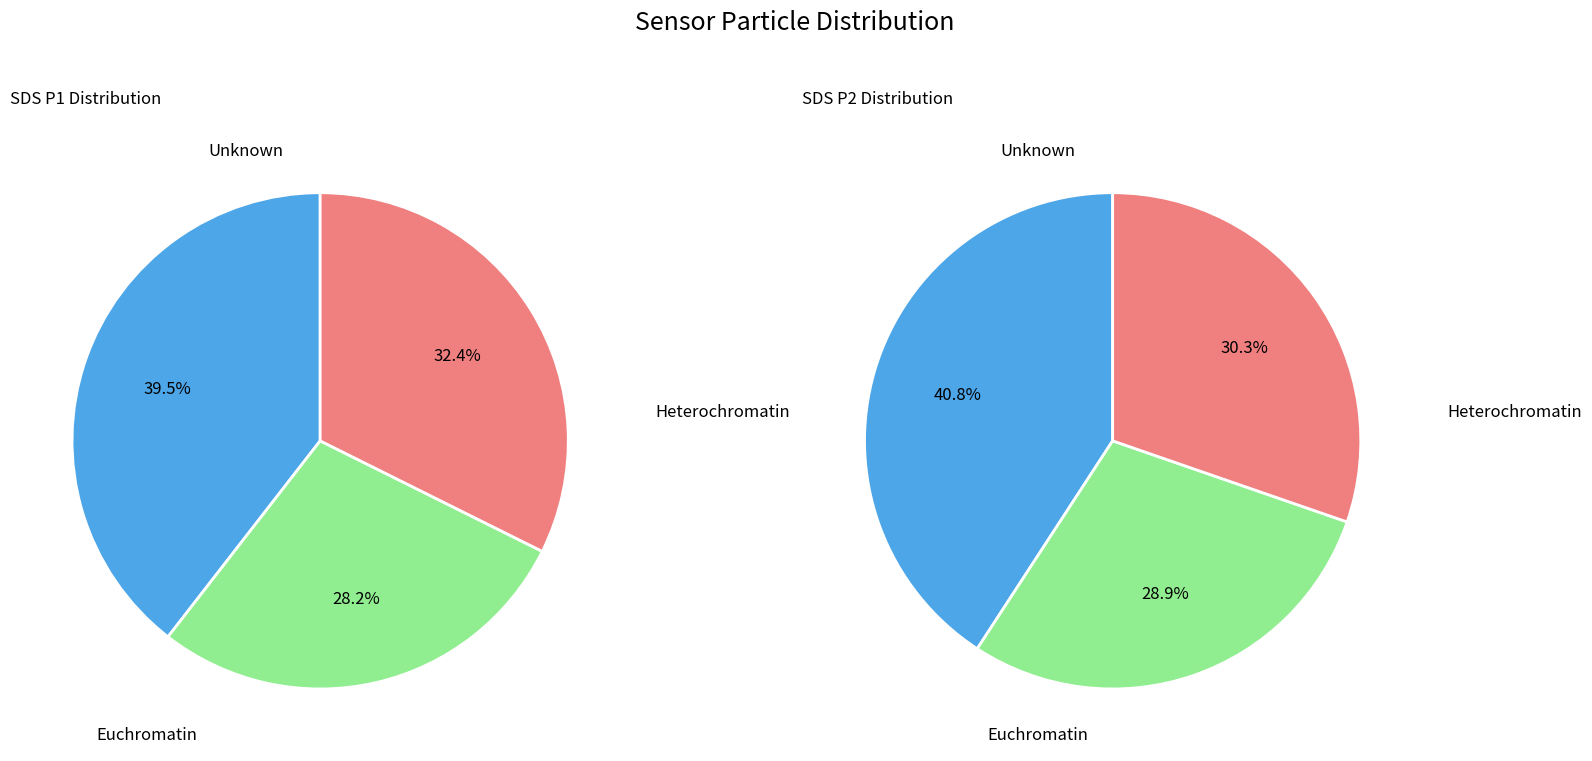

Is there a majority slice in this chart?

No